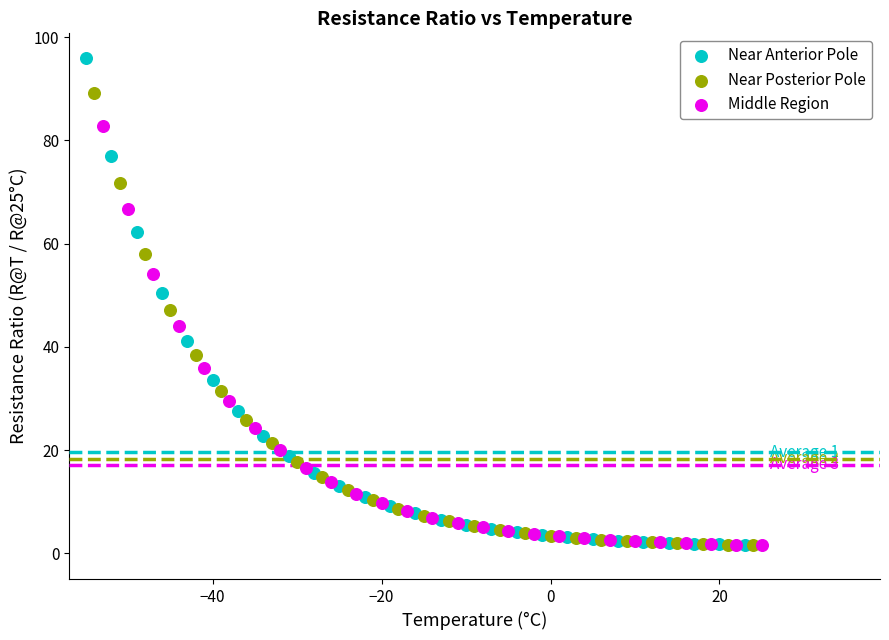

What are all the series names shown in the legend?

Near Anterior Pole, Near Posterior Pole, Middle Region